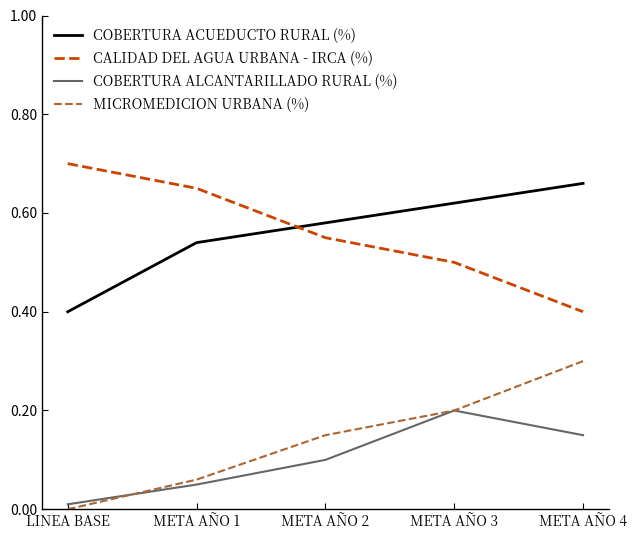

At META AÑO 1, list the series in order from largest to smallest.

CALIDAD DEL AGUA URBANA - IRCA (%), COBERTURA ACUEDUCTO RURAL (%), MICROMEDICION URBANA (%), COBERTURA ALCANTARILLADO RURAL (%)